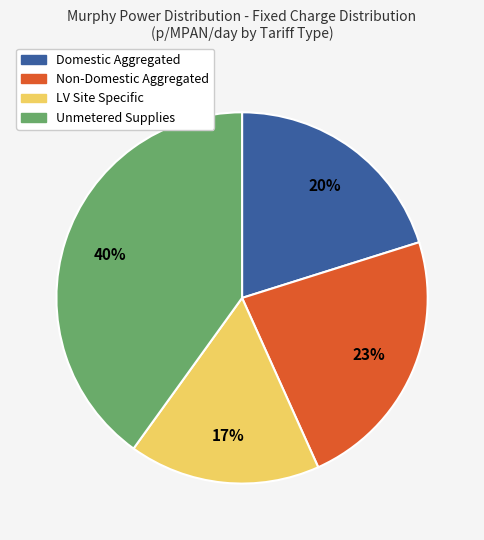

What is the smallest slice in the pie chart?

LV Site Specific